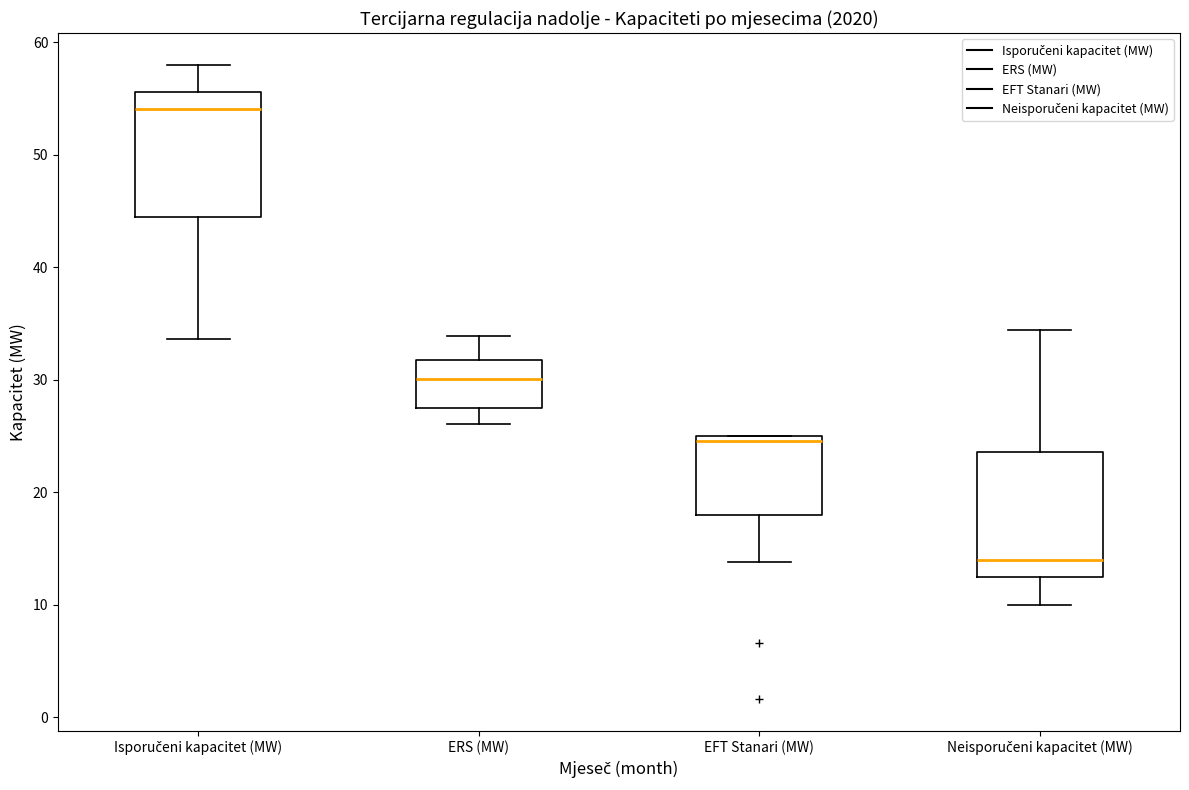

Where is the upper edge of the box for EFT Stanari (MW) on the y-axis? The values are not printed on the chart, so give them approximately, as read against the axis.

25